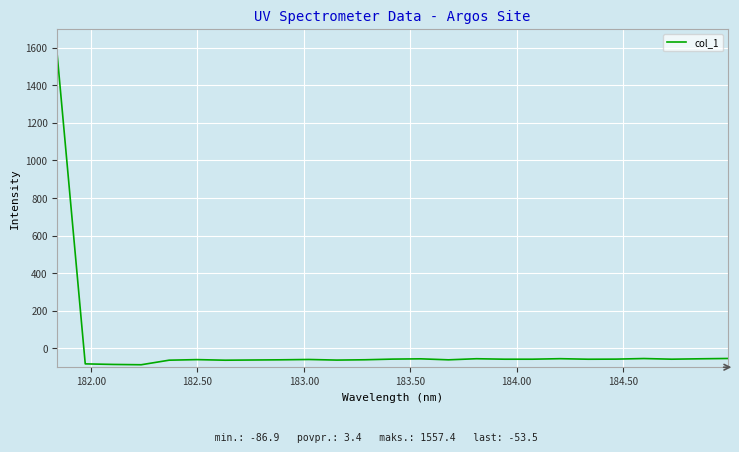

What is the maximum value shown in the chart?

1557.4